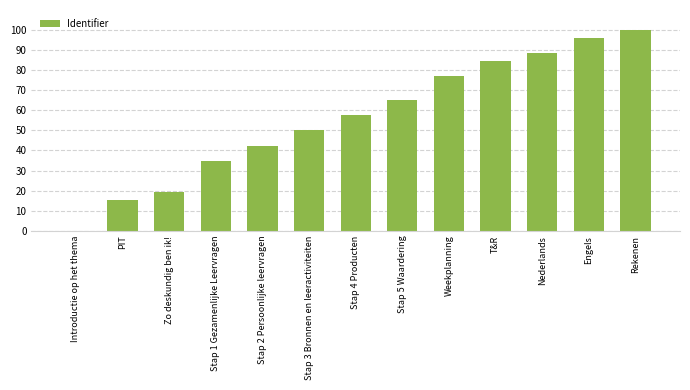

Read the value at Stap 4 Producten.

57.7